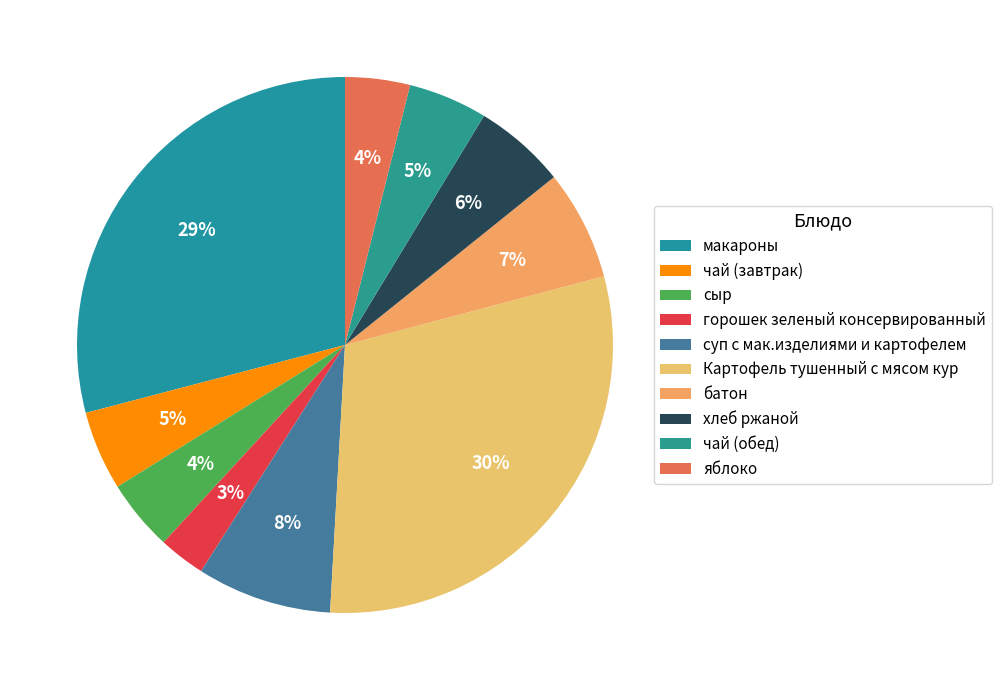

Count the number of slices in the pie.

10